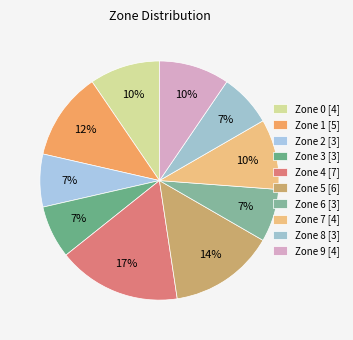

Approximately how many times larger is the value at Zone 8 compared to Zone 0?

0.8